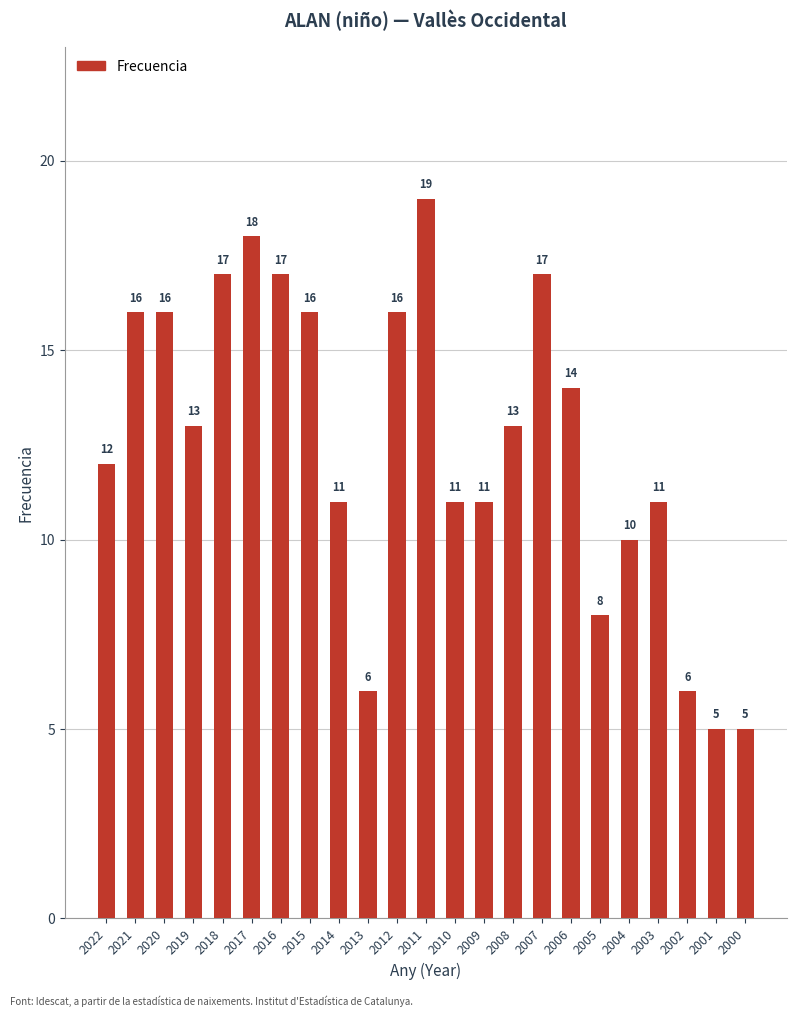

What is the change in value from 2016 to 2005?

-9